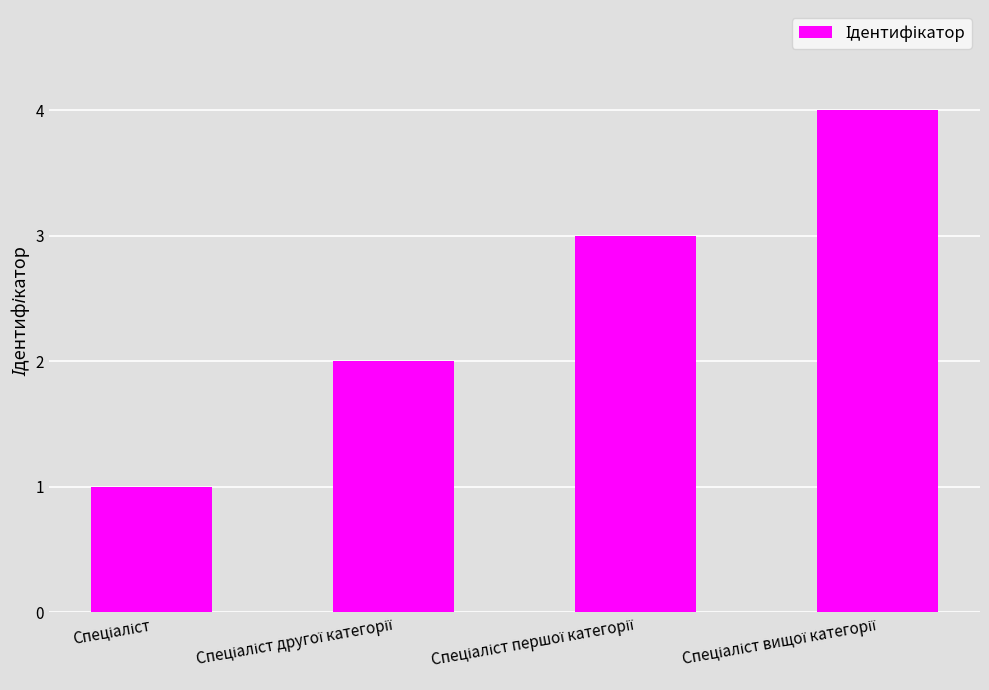

What is the greatest value displayed?

4